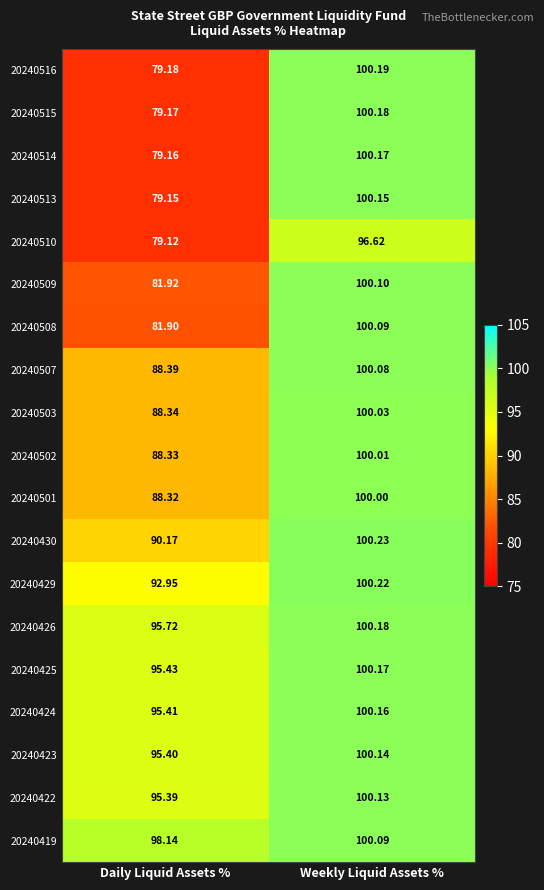

At which label does 20240429 first exceed 100?

Weekly Liquid Assets %